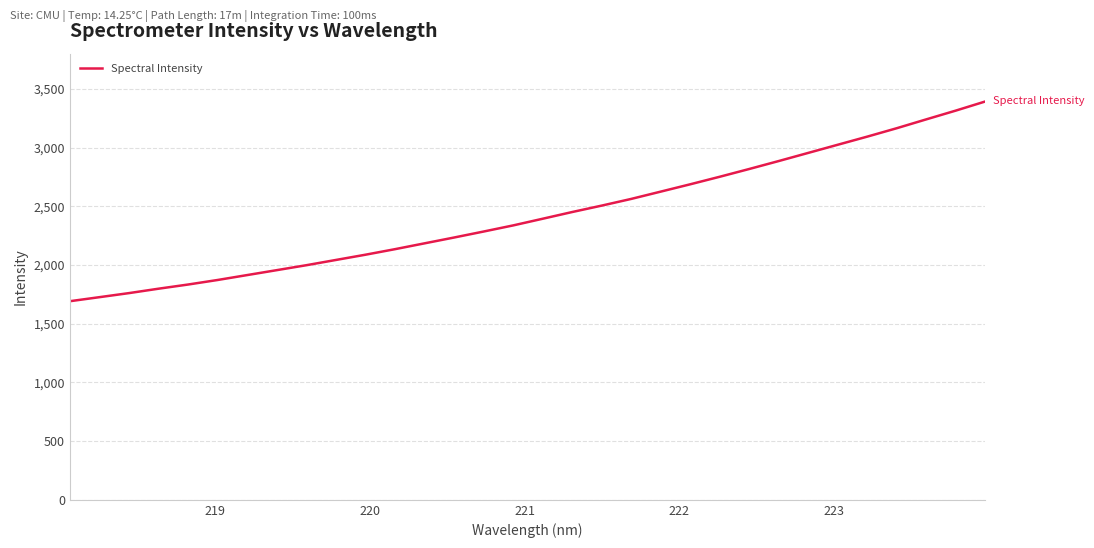

What is the smallest value displayed?

1691.9